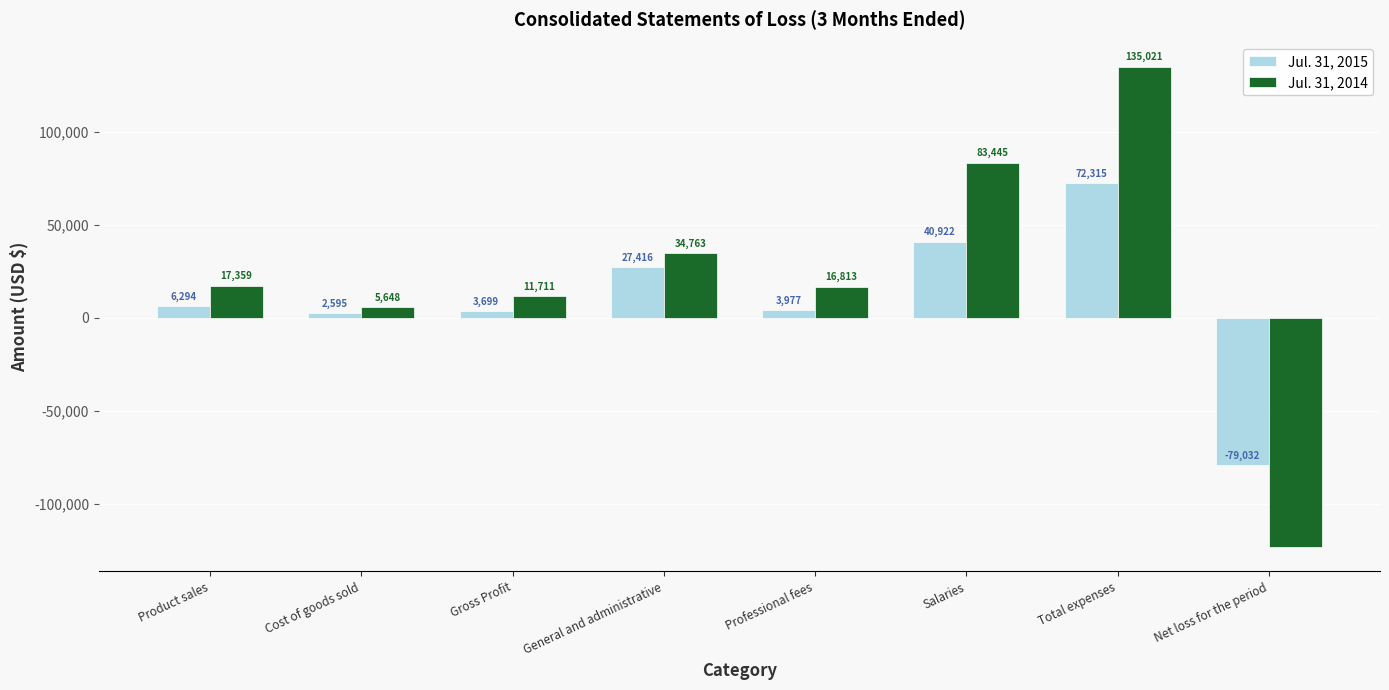

What is the sum of all Jul. 31, 2014 values?

181450